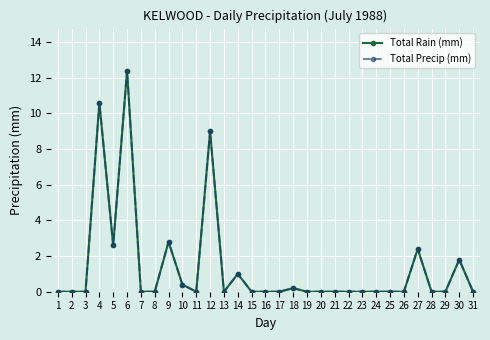

At which category does Total Precip (mm) reach its first local valley?

5